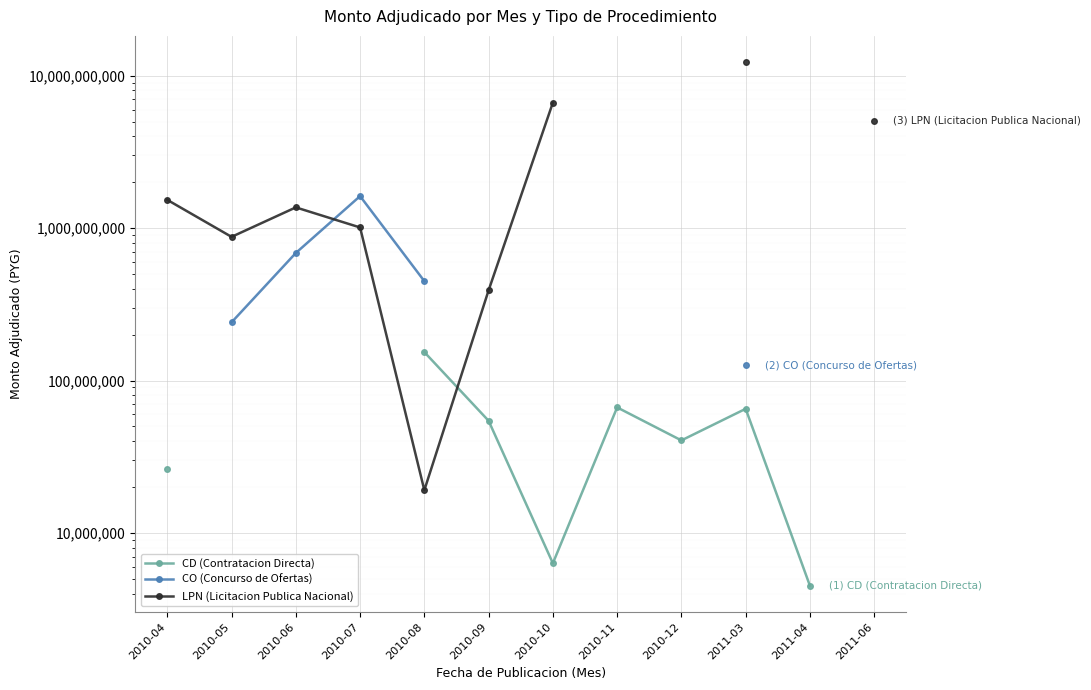

What is the label of the 3rd point from the left?

2010-06